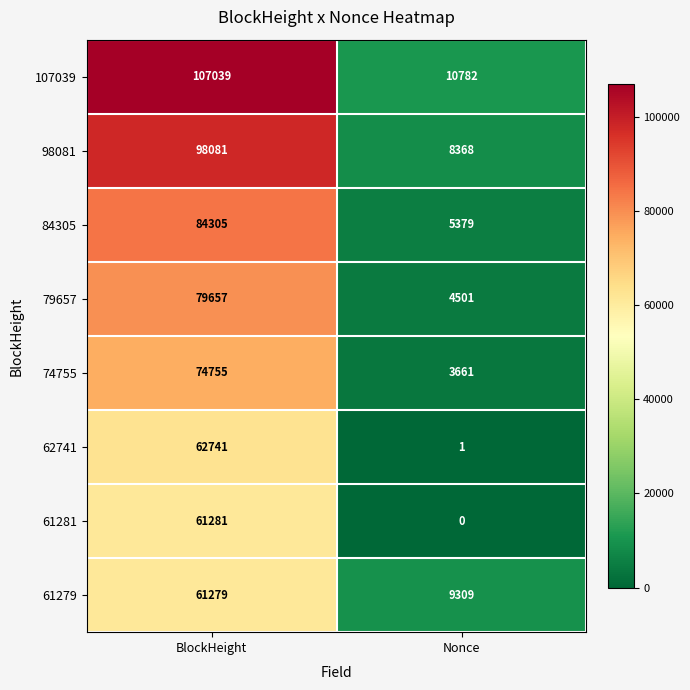

What value does the 79657 series have at Nonce?

4501